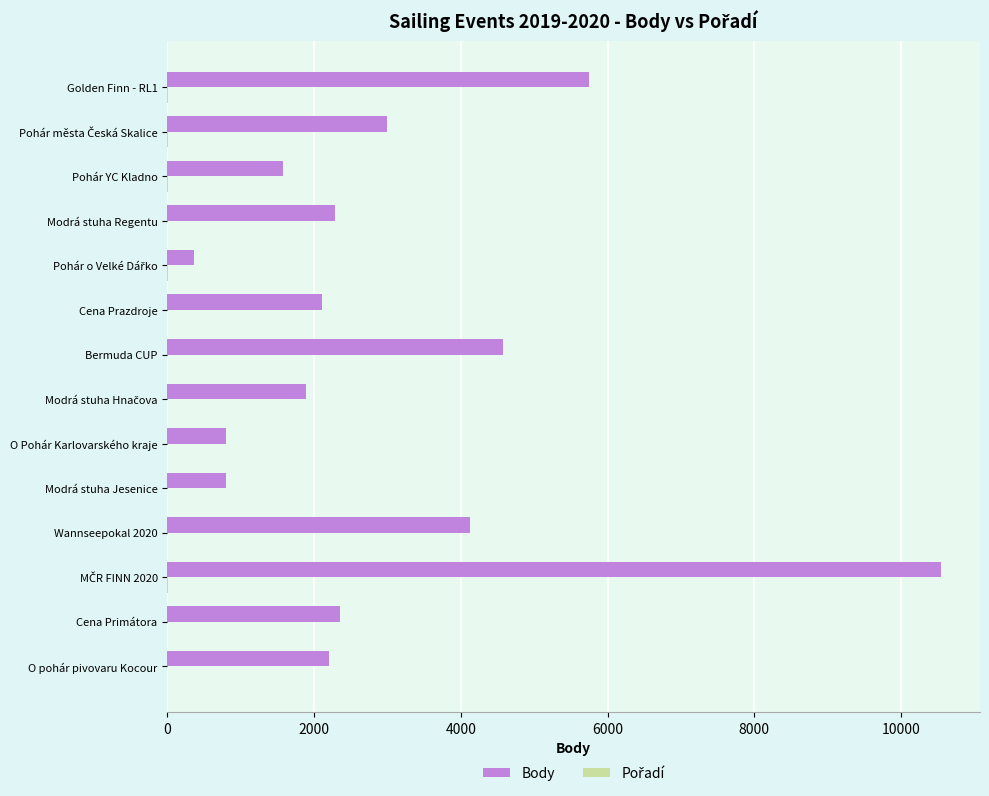

What is the greatest value displayed?

10550